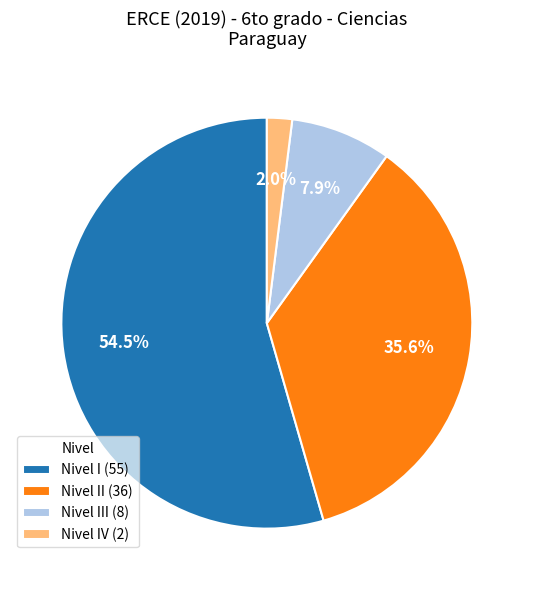

Which slice is the largest?

Nivel I (55)